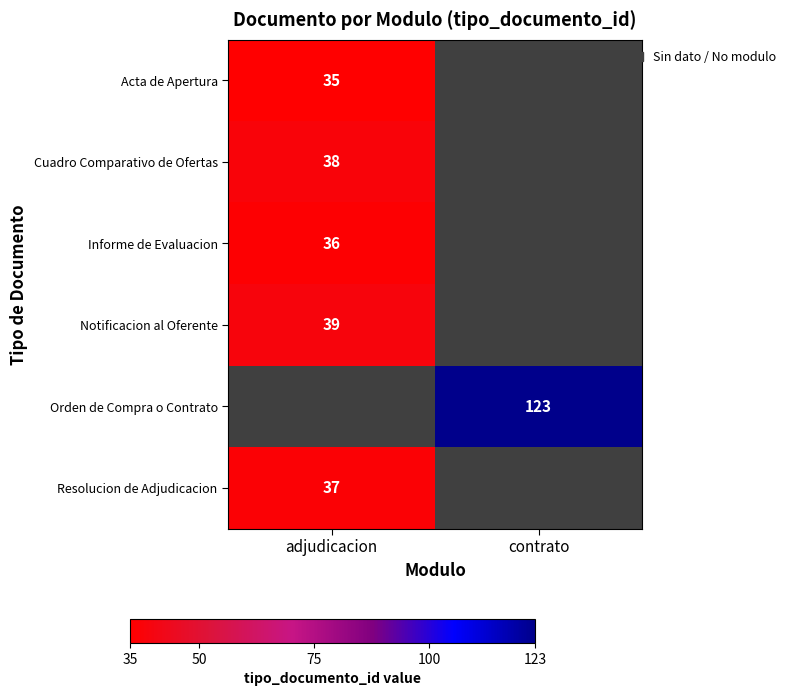

Is the value of Acta de Apertura at adjudicacion greater than the value of Cuadro Comparativo de Ofertas at adjudicacion?

No